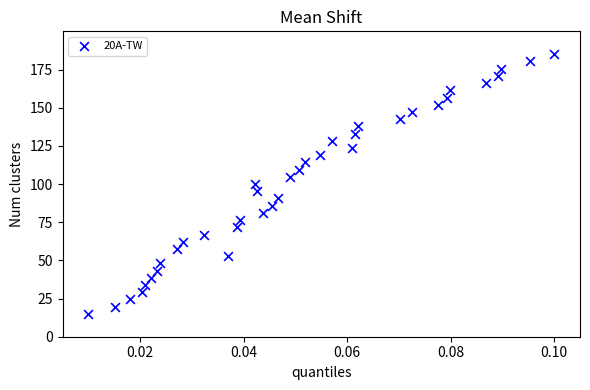

What is the range of Y values (max minus min)?

170.0